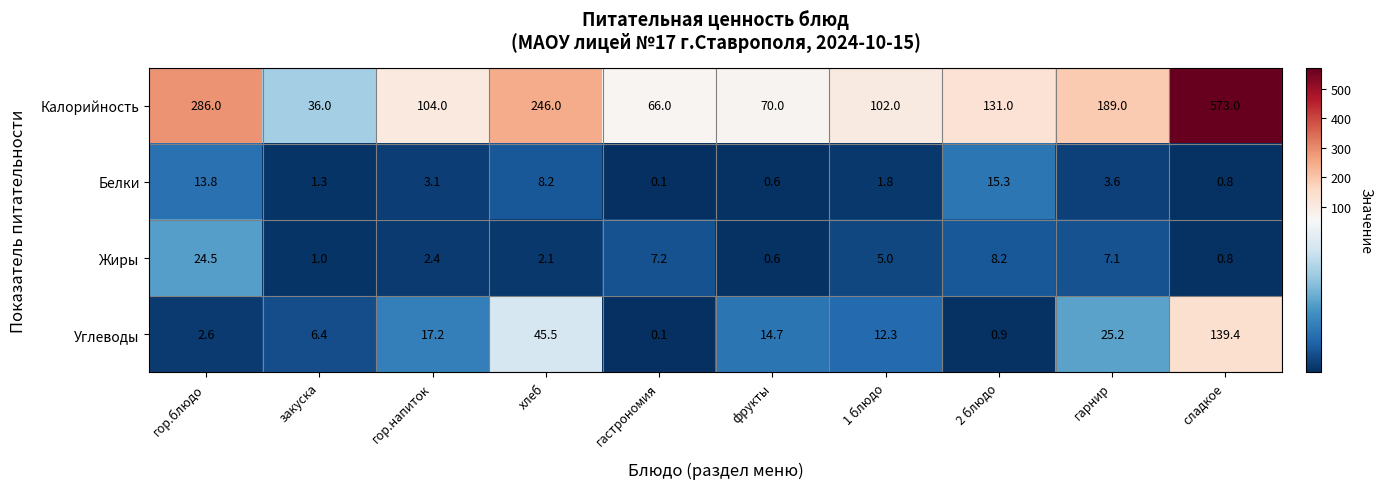

What is the difference between the highest and lowest values at закуска?

35.0